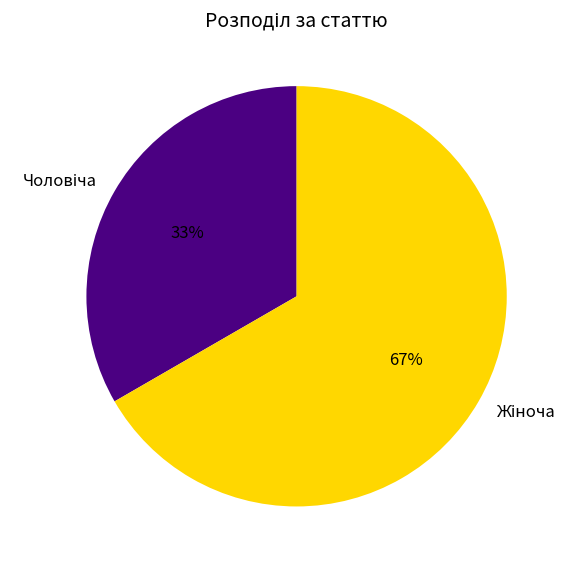

Is there a majority slice in this chart?

Yes